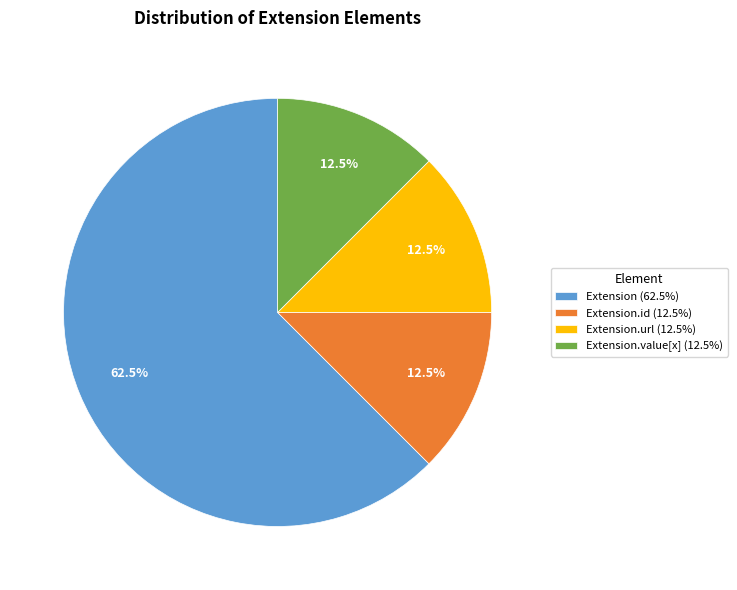

What is the largest slice in the pie chart?

Extension (62.5%)